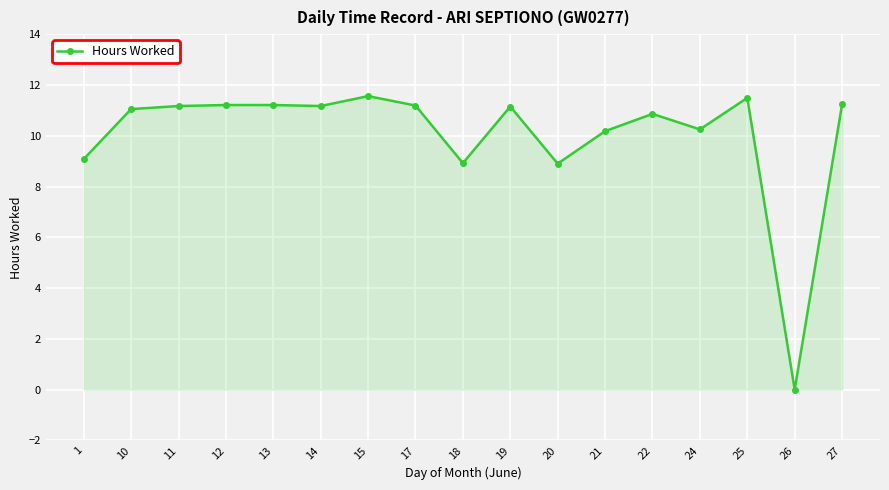

True or false: the data has more than 1 interior local peaks.

True